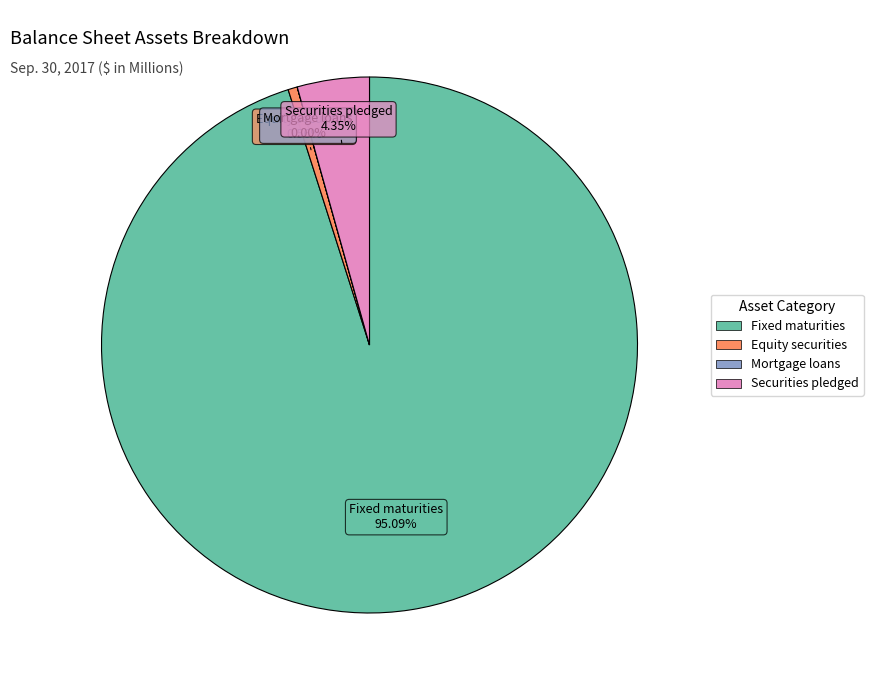

Which category has the biggest portion of the pie?

Fixed maturities